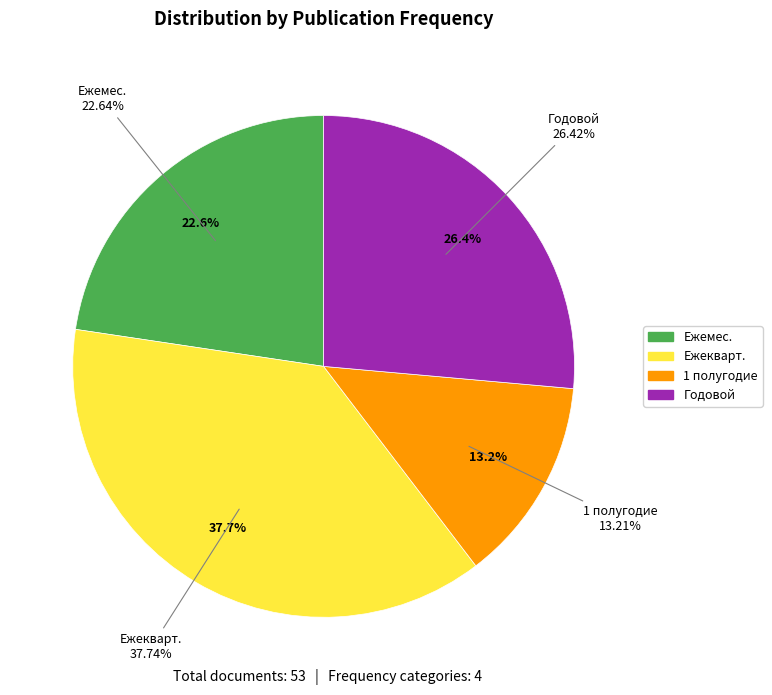

Is it true that Годовой is 20% of the pie?

False